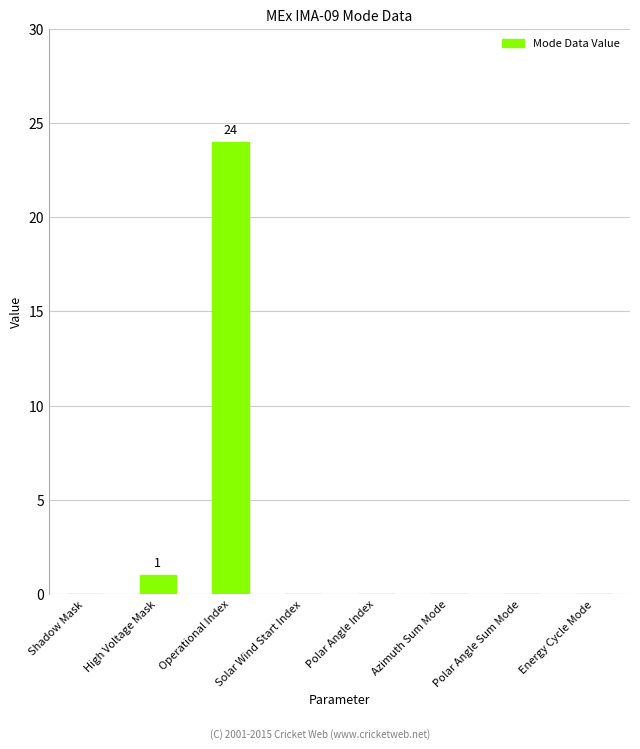

Which has a higher value, Energy Cycle Mode or Operational Index?

Operational Index